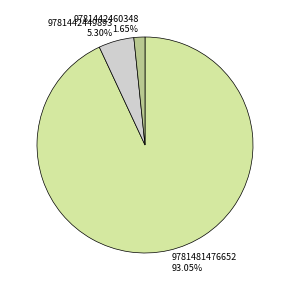

To the nearest percent, what portion does 9781442449893 represent?

5%